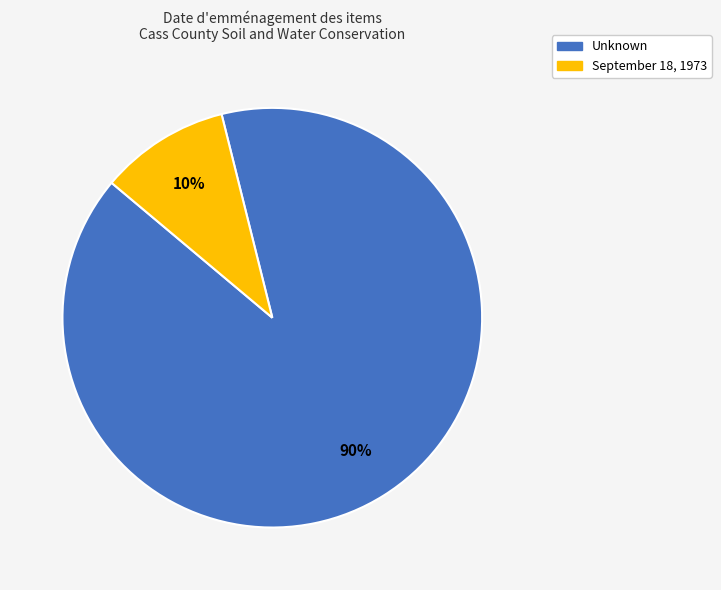

Combined, do Unknown and September 18, 1973 account for over 50%?

Yes